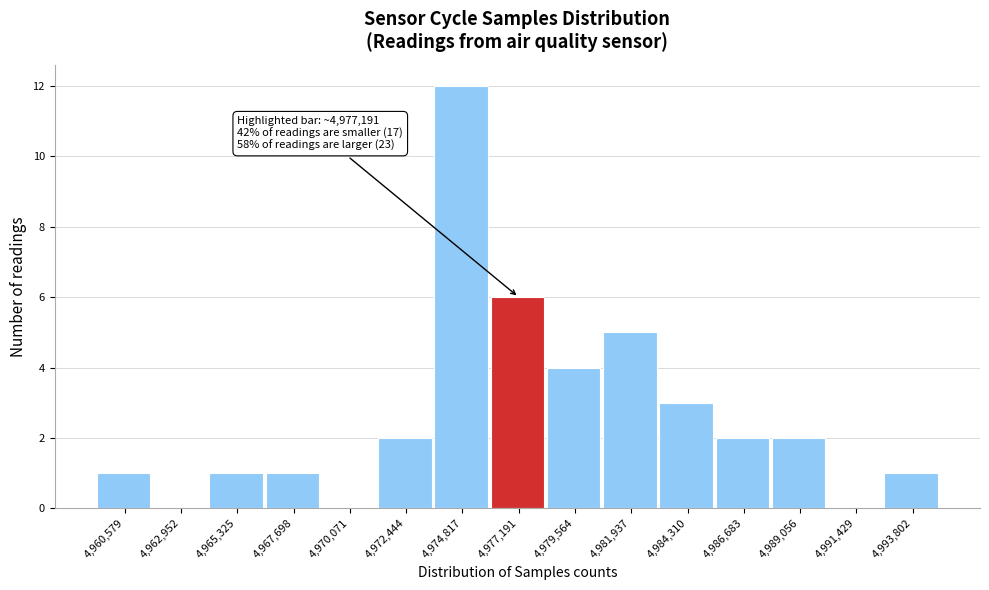

Which range on the x-axis has the tallest bar?

4973500 to 4976000